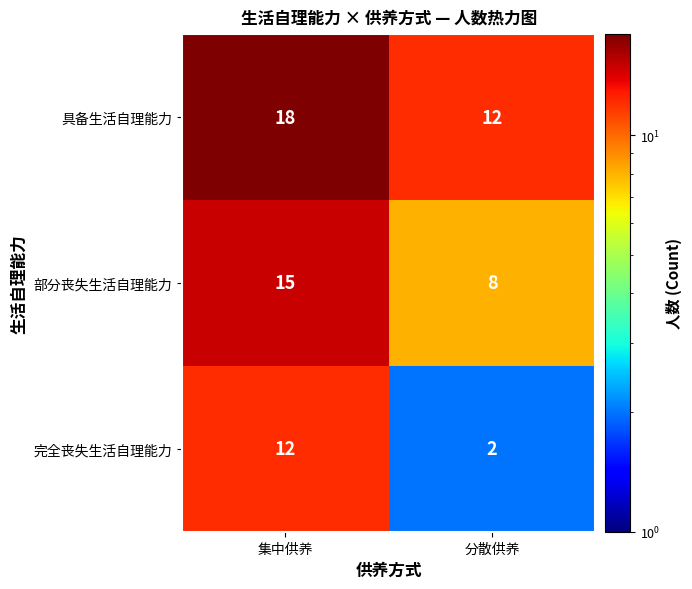

True or false: 具备生活自理能力 has a value of 21 at 分散供养.

False